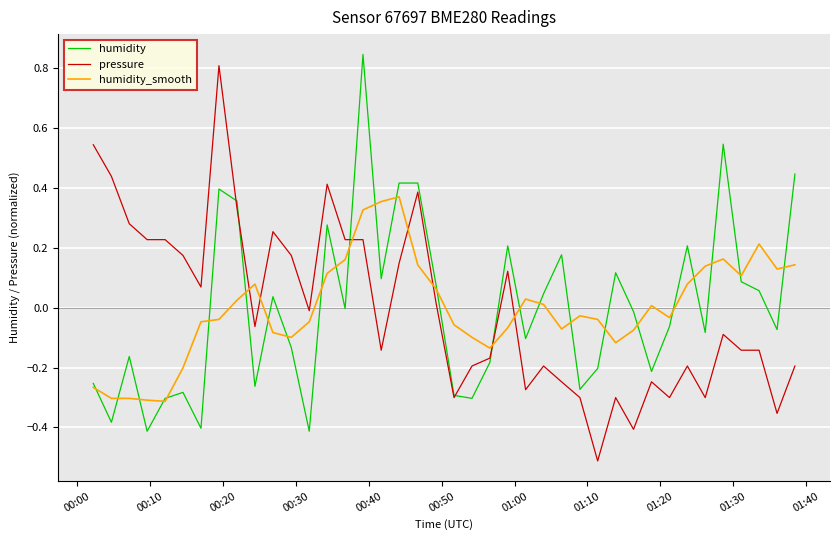

What is the smallest value displayed?

-0.5